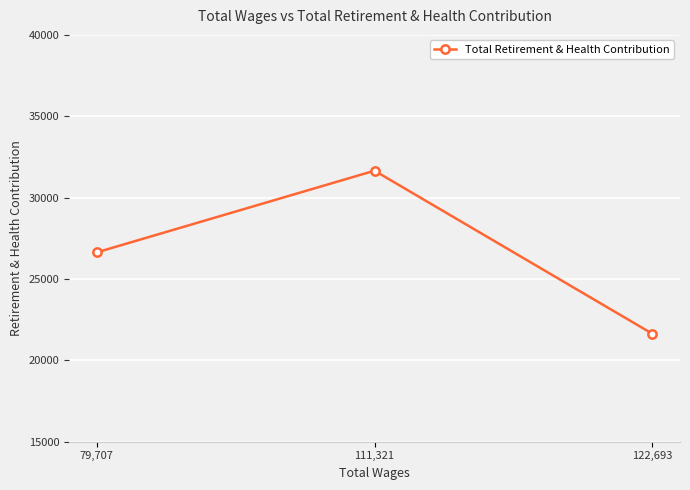

Reading left to right, what are all the values shown in this chart?

26636	31653	21638